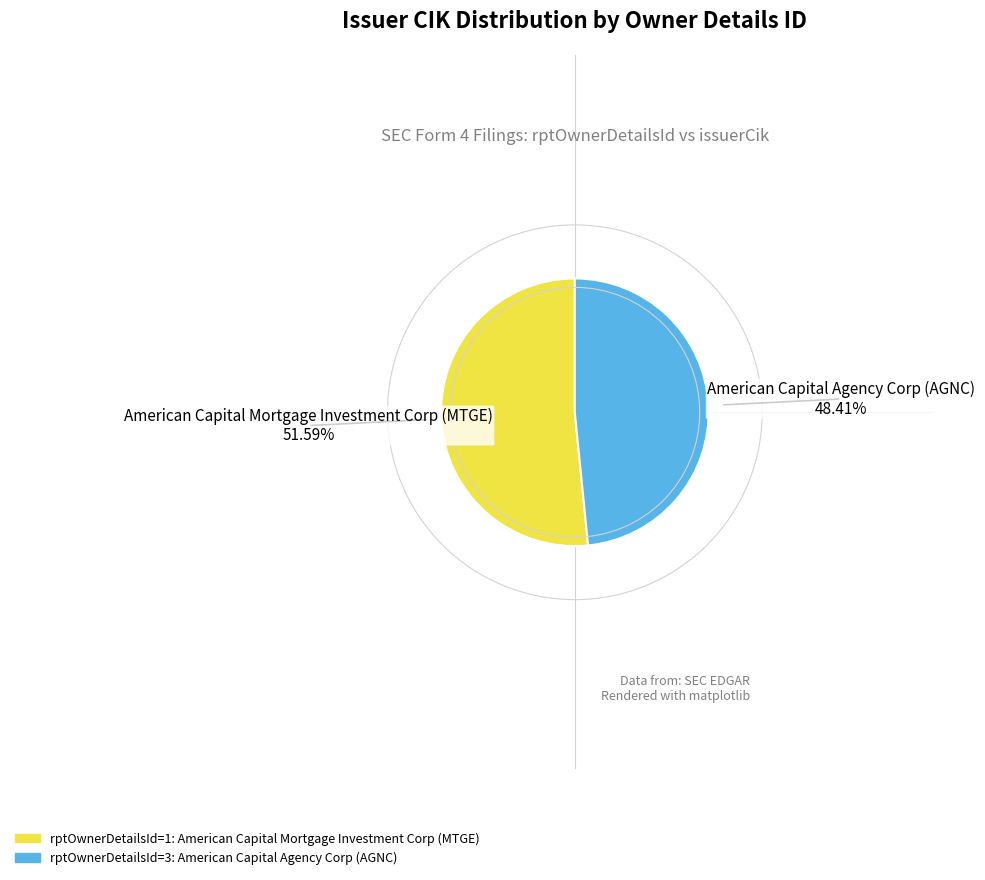

Count the number of slices in the pie.

2